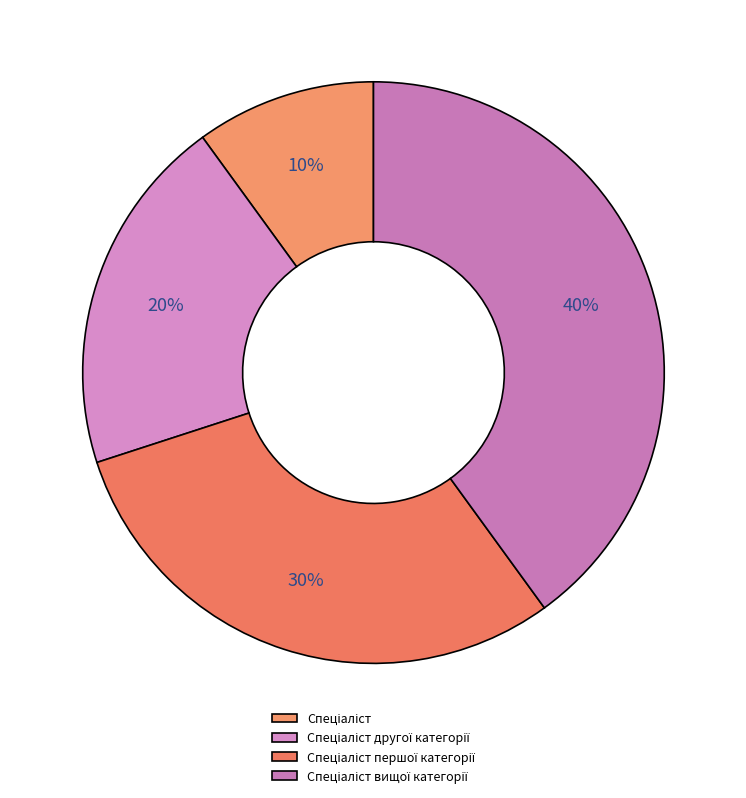

Count the number of slices in the pie.

4